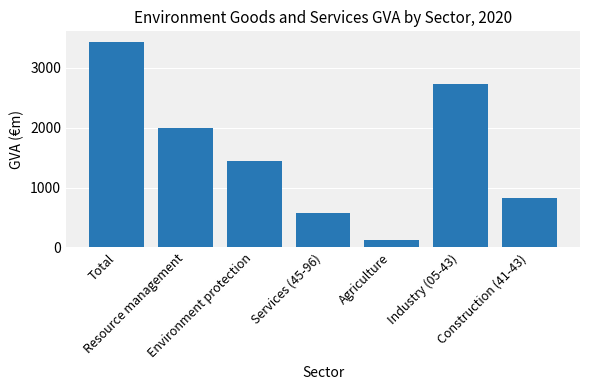

The chart shows a value of 129.9 at Agriculture. True or false?

True